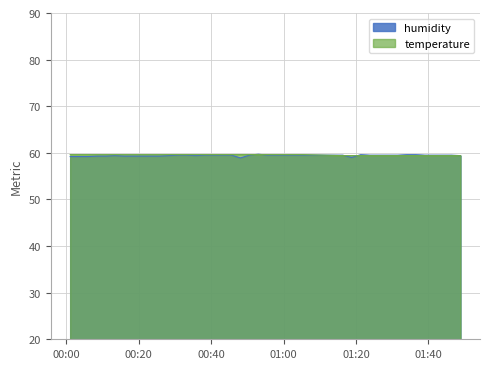

Rank the series by their maximum value, from highest to lowest.

humidity, temperature